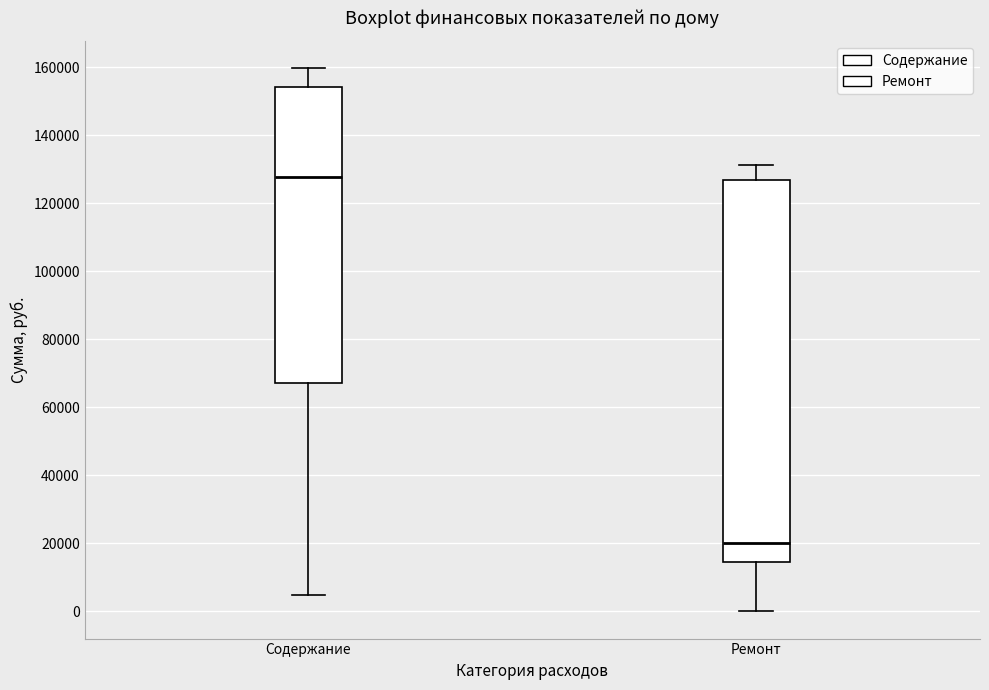

Reading left to right, transcribe this box plot: for each box, give where its median line is, the range the box spans, and where its two whiskers end, as read against the y-axis. The values are not printed on the chart, so give them approximately, as read against the axis.

Содержание: median 128000, box 68000 to 154000, whiskers 4000 to 160000
Ремонт: median 20000, box 14000 to 126000, whiskers 0 to 132000